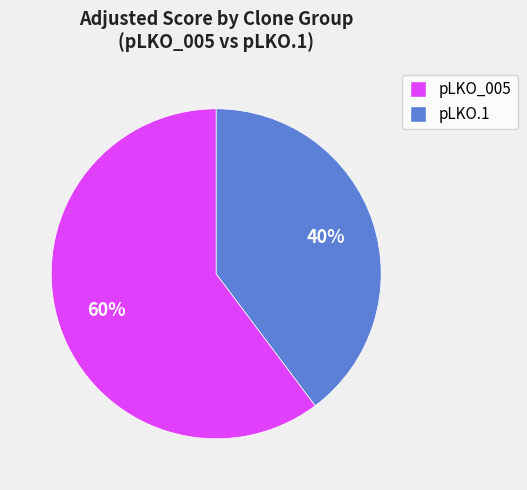

To the nearest percent, what is the average slice percentage?

50%